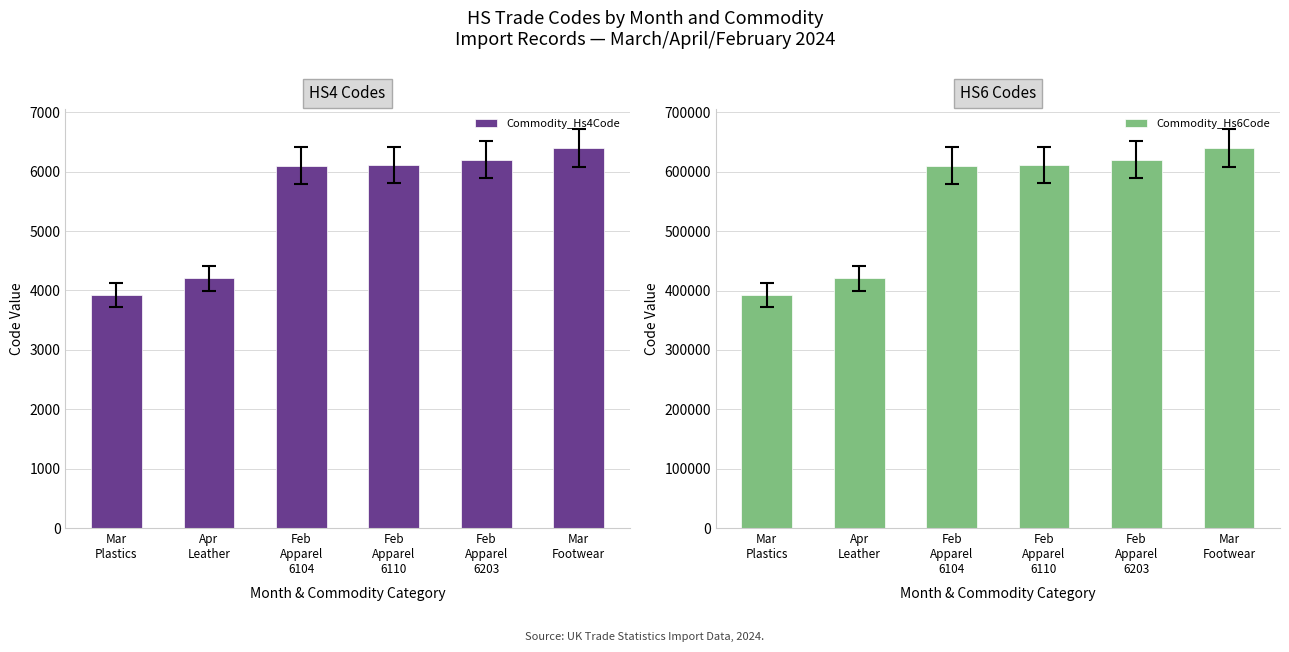

What is the difference between the Commodity_Hs4Code values at Mar
Plastics and Apr
Leather?

279